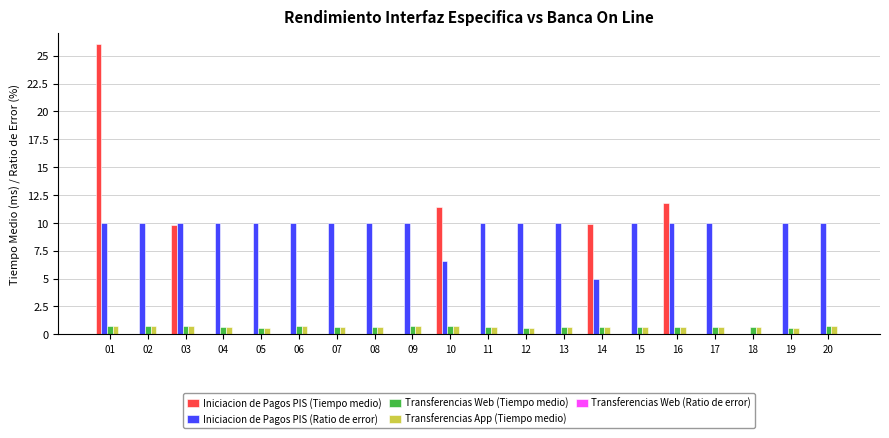

The value of Iniciacion de Pagos PIS (Tiempo medio) at 06 is 17.9. True or false?

False